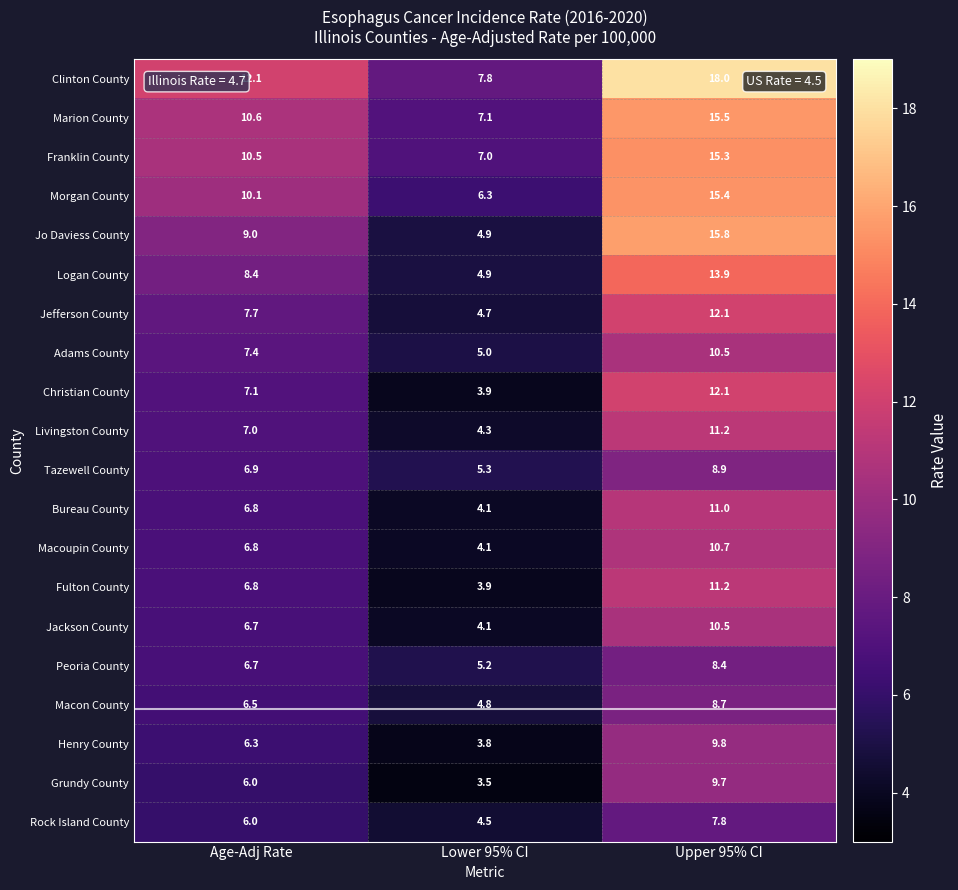

True or false: Jackson County has a value of 4.1 at Lower 95% CI.

True